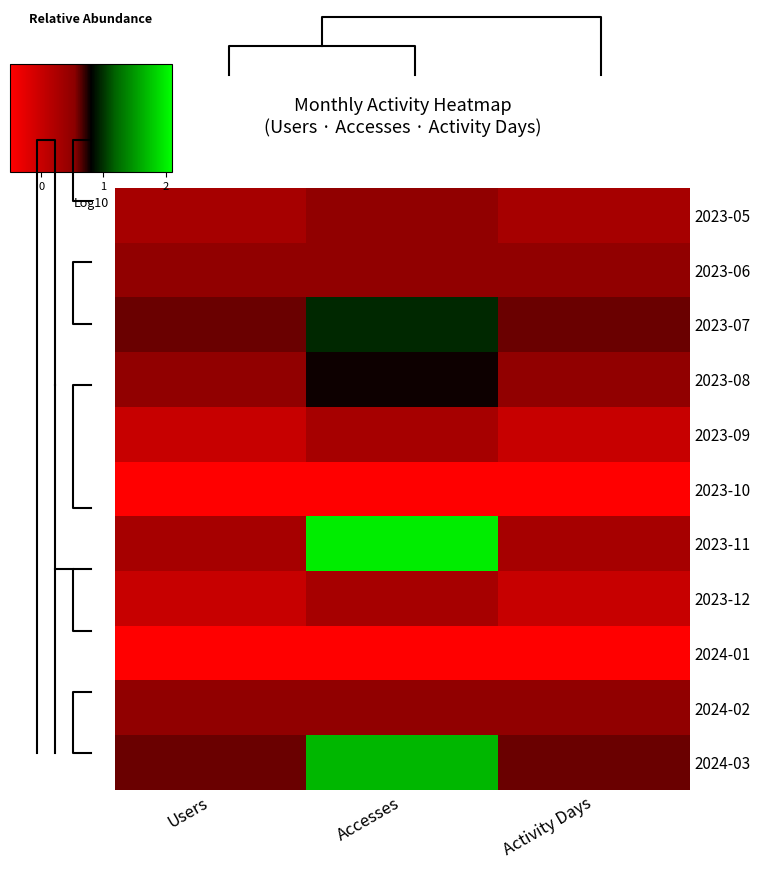

Which category has the highest value across all series?

Accesses